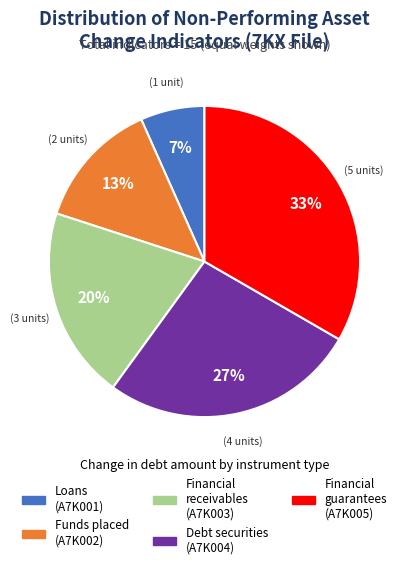

To the nearest percent, what is the average slice percentage?

20%